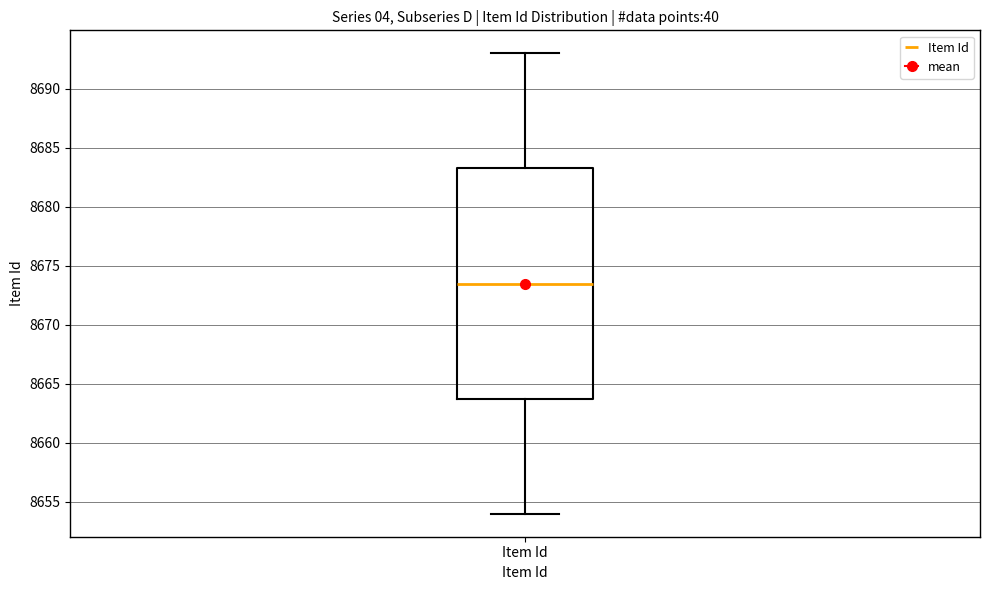

Transcribe this box plot: give where the median line is, the range the box spans, and where the two whiskers end, as read against the y-axis. The values are not printed on the chart, so give them approximately, as read against the axis.

median 8673.5, box 8664.0 to 8683.5, whiskers 8654.0 to 8693.0